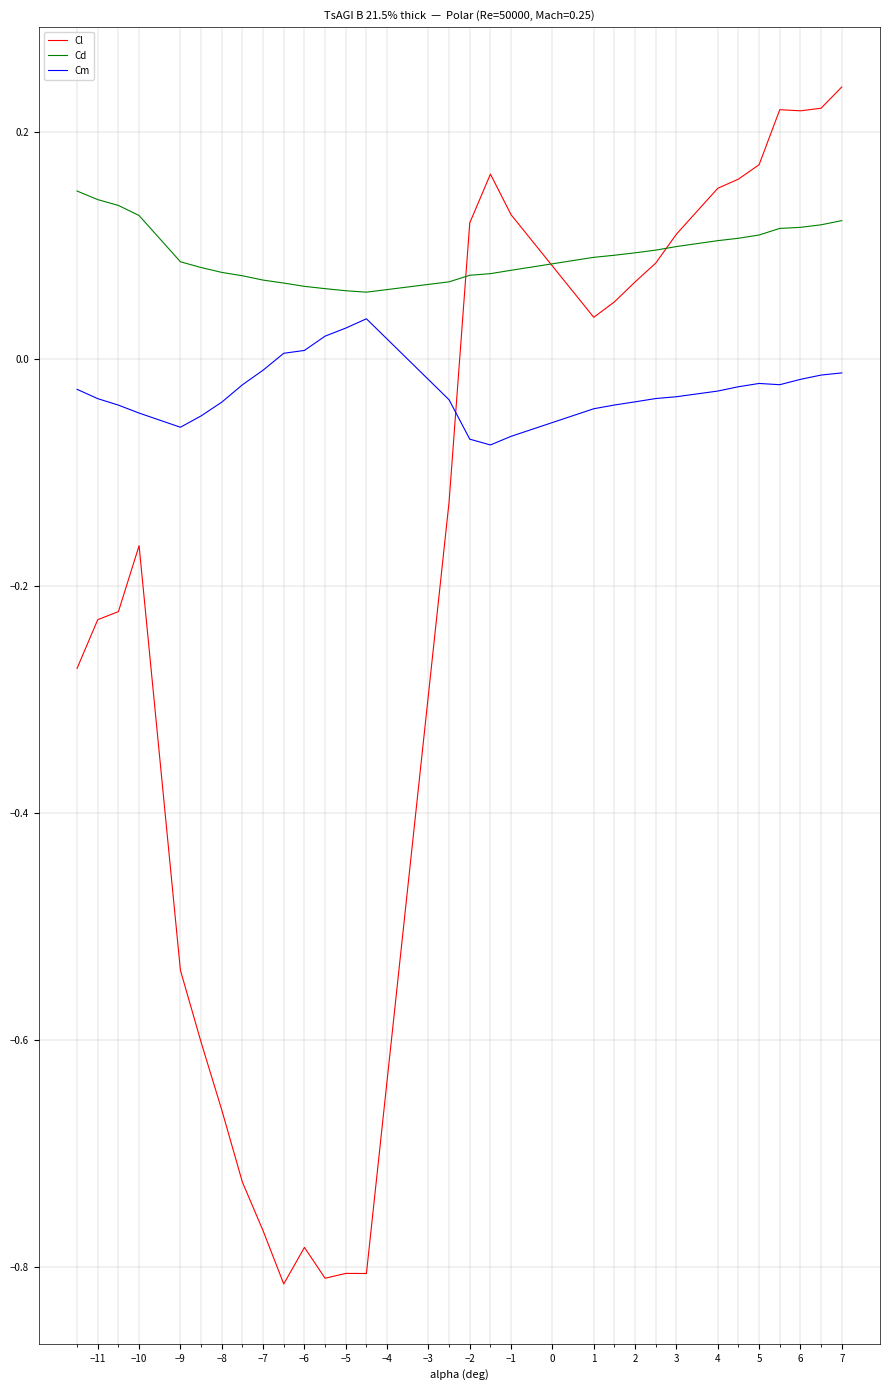

True or false: Cd and Cm intersect in this chart.

False